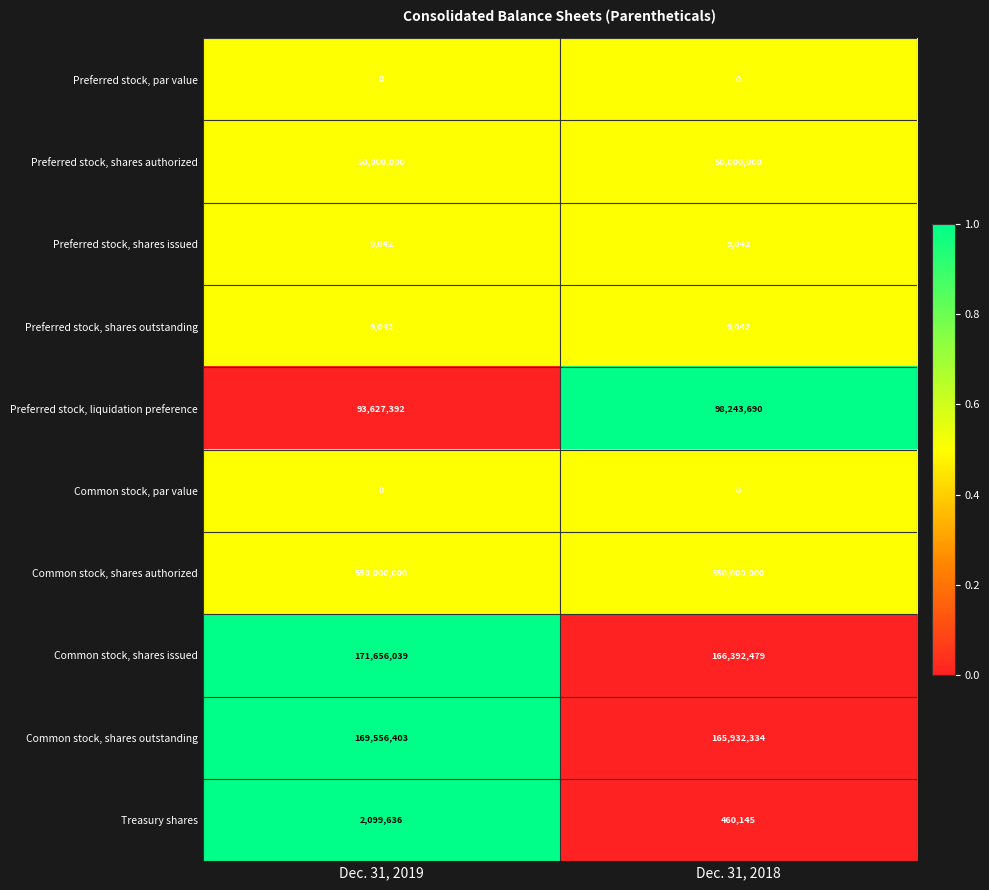

What is the approximate value of Preferred stock, shares outstanding at Dec. 31, 2018?

9042